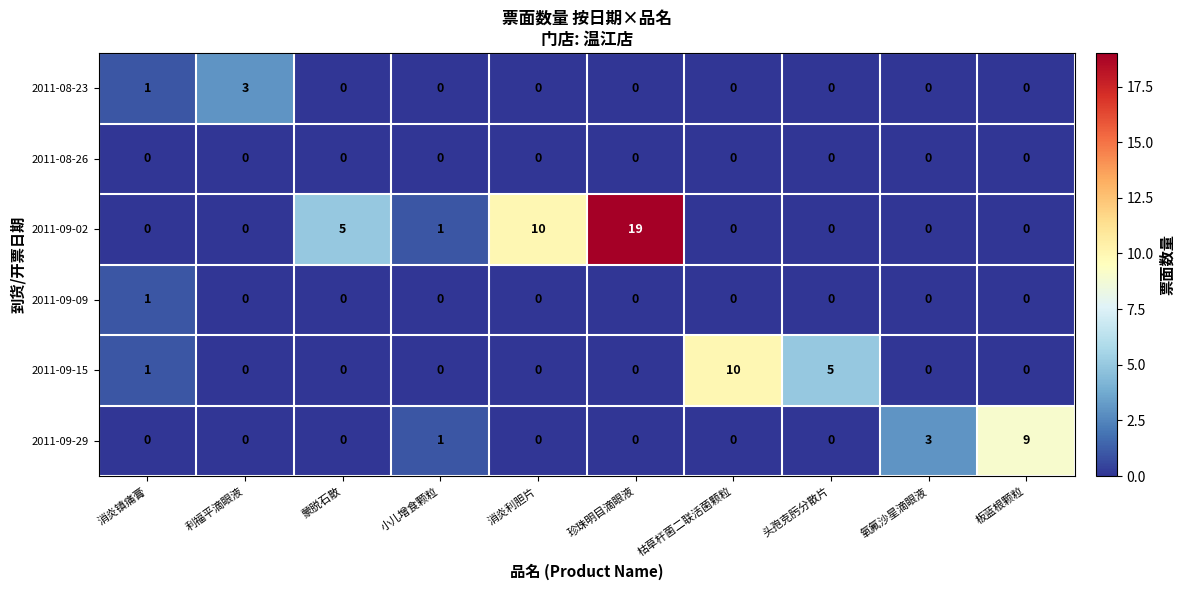

What is the difference between the highest and lowest values at 枯草杆菌二联活菌颗粒?

10